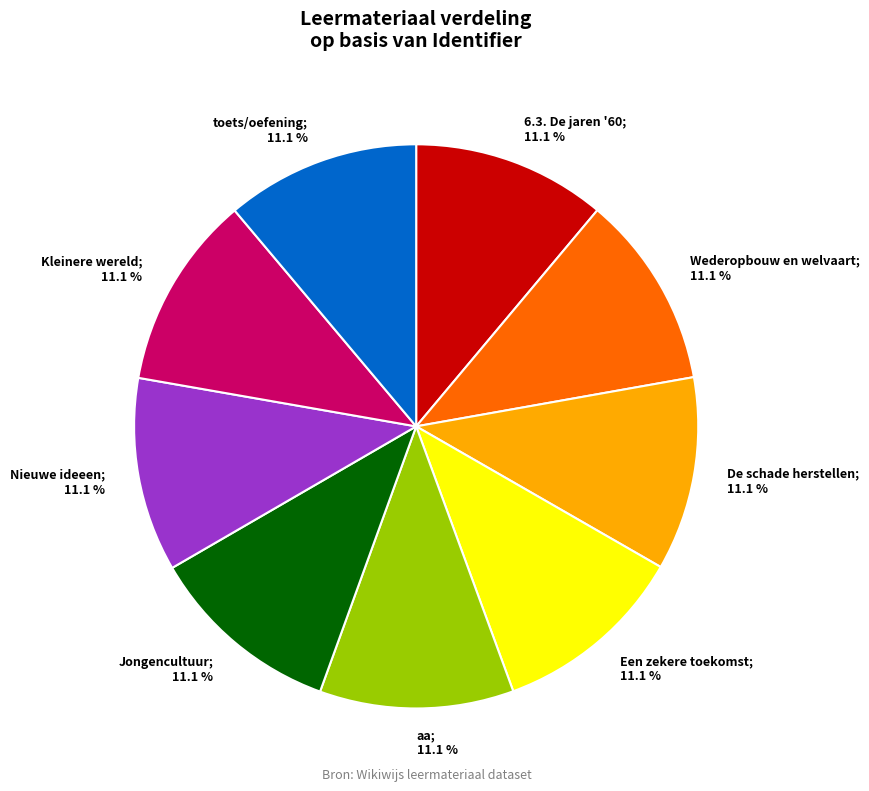

The Nieuwe ideeen slice represents 11% of the pie. True or false?

True